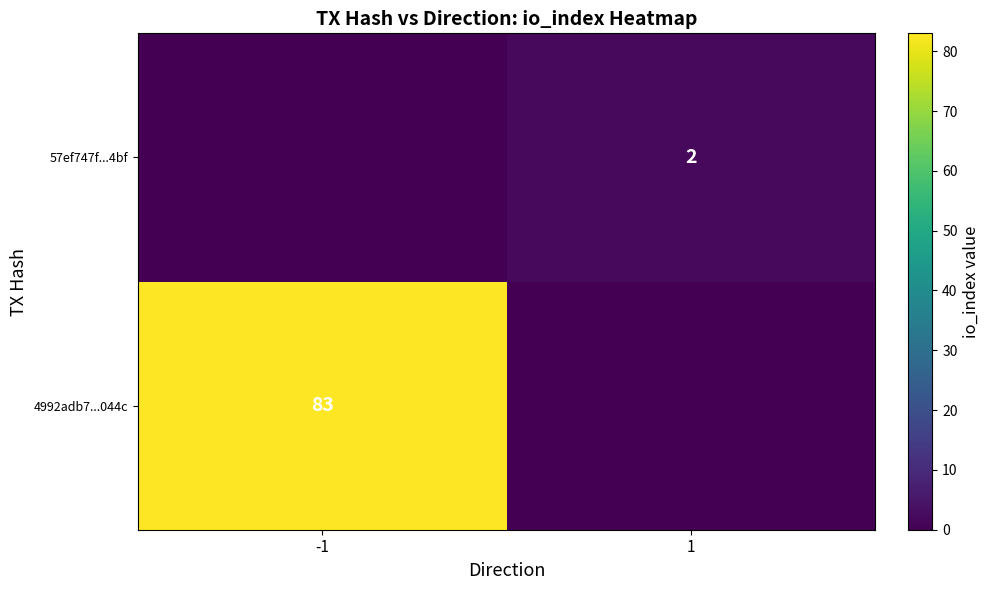

Is it true that 4992adb7...044c equals 83 at -1?

True